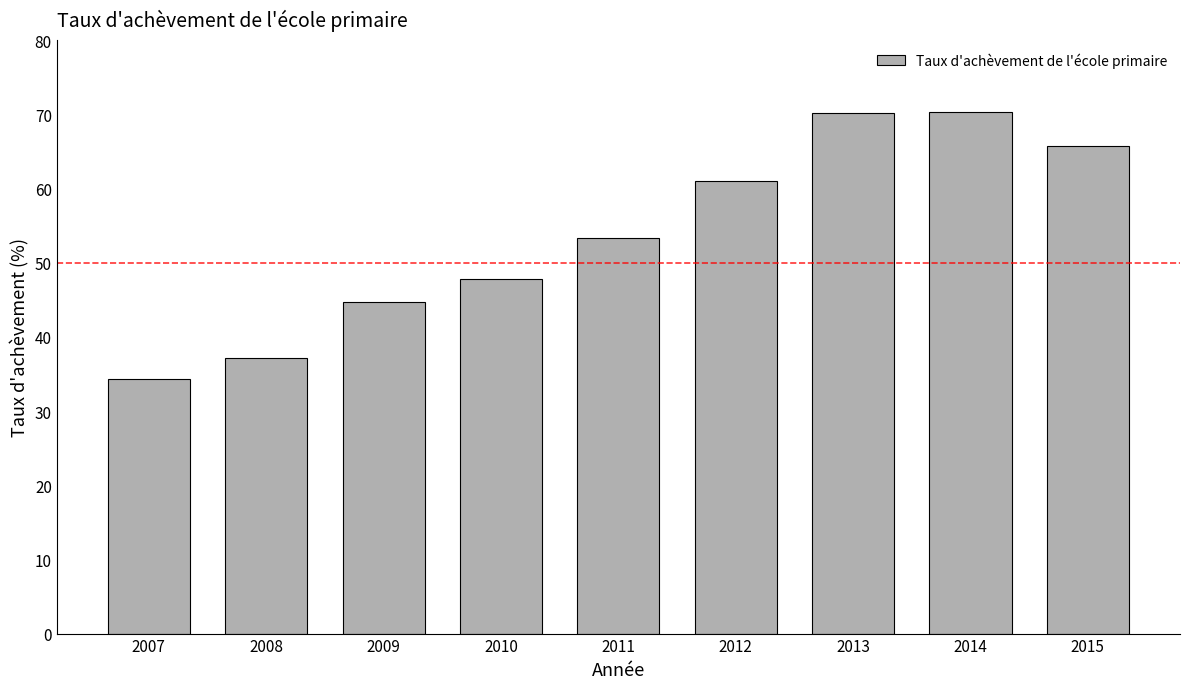

What is the sum of all values?

484.8